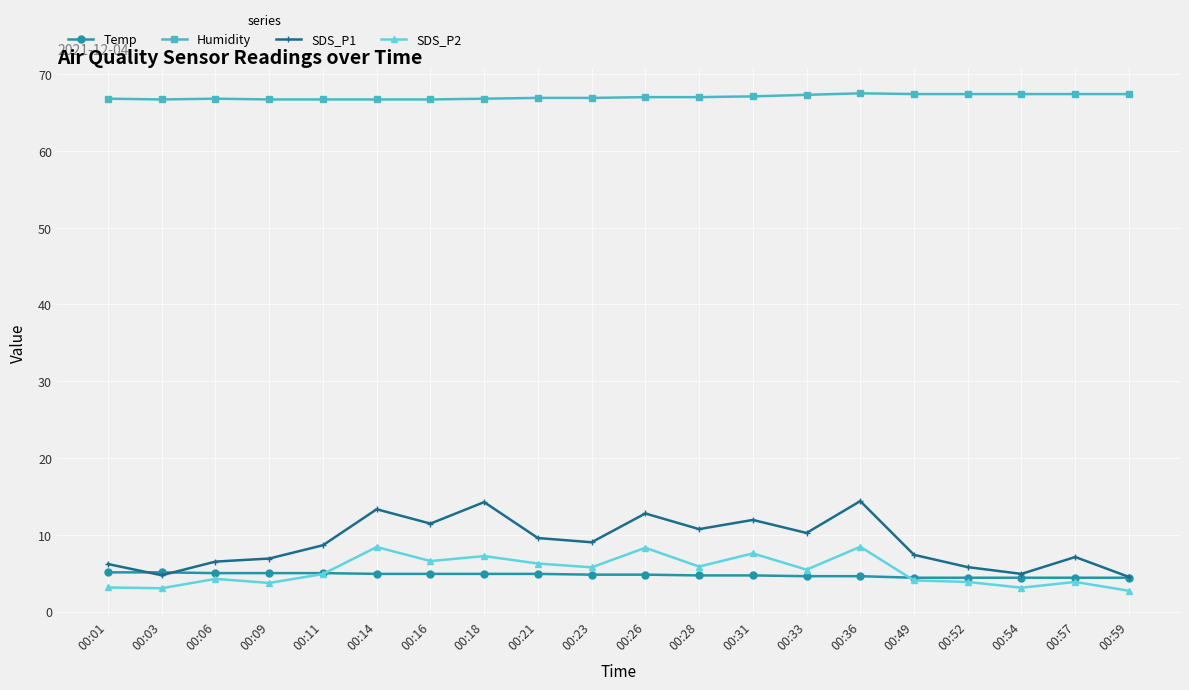

Between 00:09 and 00:26, which series saw the biggest shift?

SDS_P1